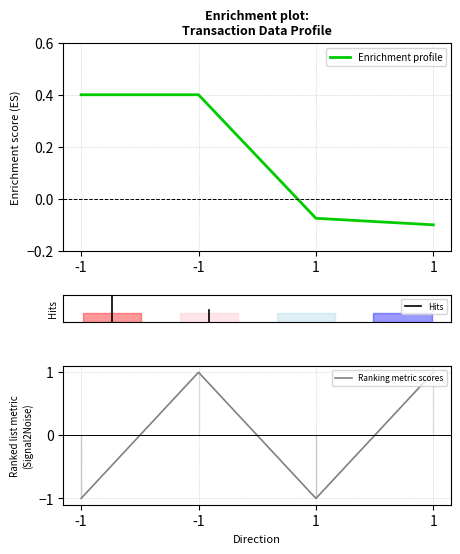

Which category has the highest value in the Ranking metric scores series?

-1